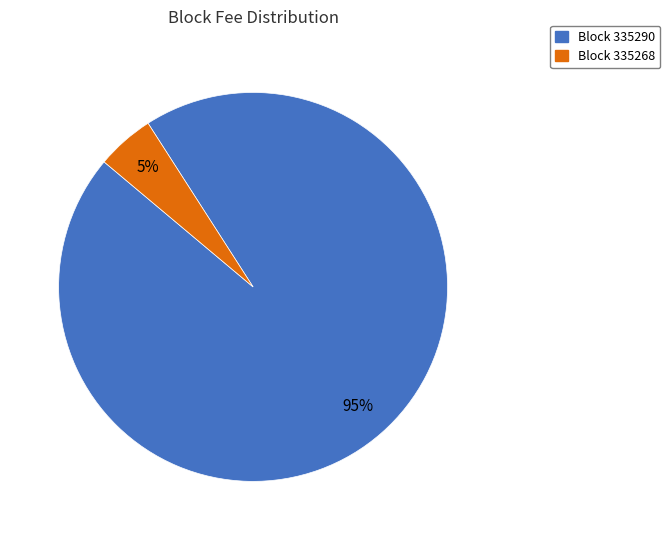

Which has a higher value, Block 335268 or Block 335290?

Block 335290